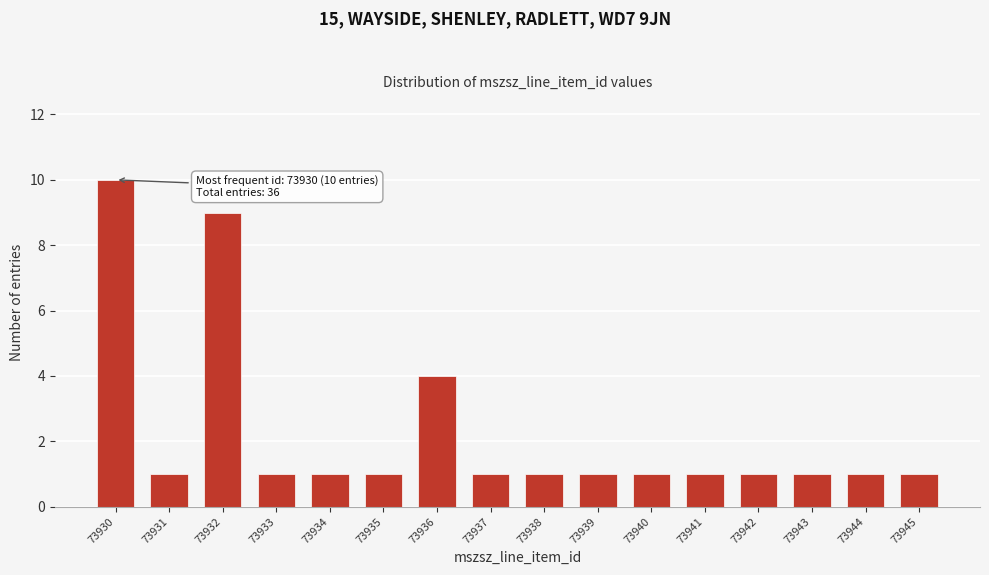

Reading right to left, transcribe all the data shown in this chart.

73945=1	73944=1	73943=1	73942=1	73941=1	73940=1	73939=1	73938=1	73937=1	73936=4	73935=1	73934=1	73933=1	73932=9	73931=1	73930=10